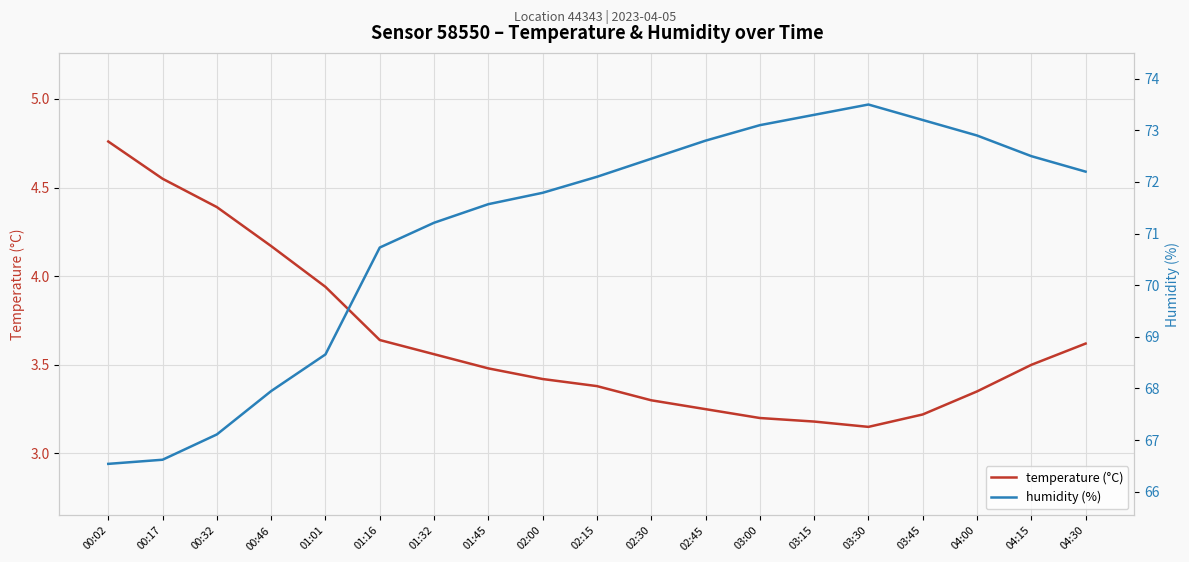

Reading left to right, transcribe all the data shown in this chart.

temperature (°C): 4.8	4.5	4.4	4.2	3.9	3.6	3.6	3.5	3.4	3.4	3.3	3.2	3.2	3.2	3.1	3.2	3.4	3.5	3.6
humidity (%): 66.5	66.6	67.1	68.0	68.7	70.7	71.2	71.6	71.8	72.1	72.5	72.8	73.1	73.3	73.5	73.2	72.9	72.5	72.2